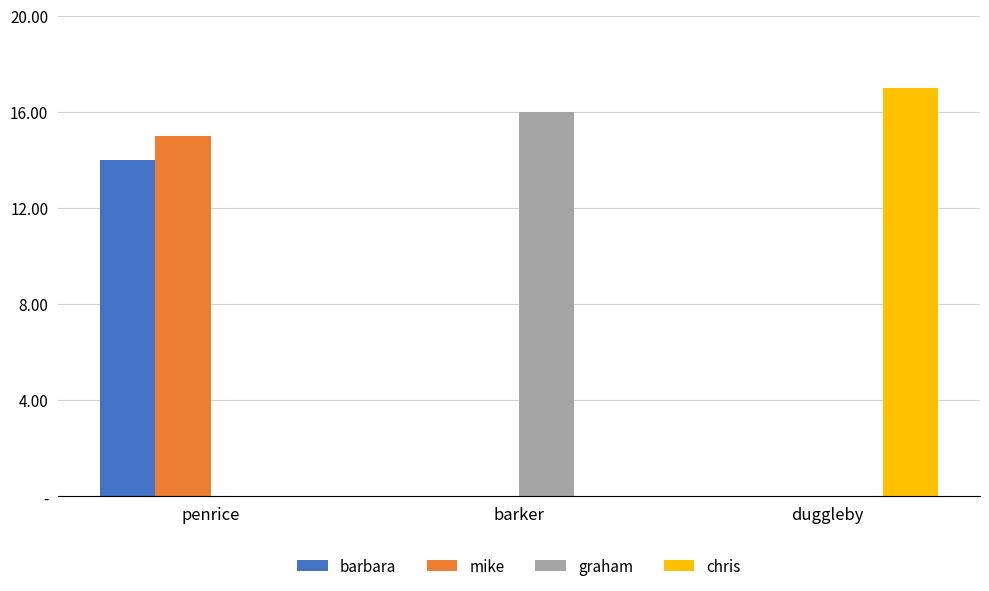

The mike series shows 6 at penrice. True or false?

False